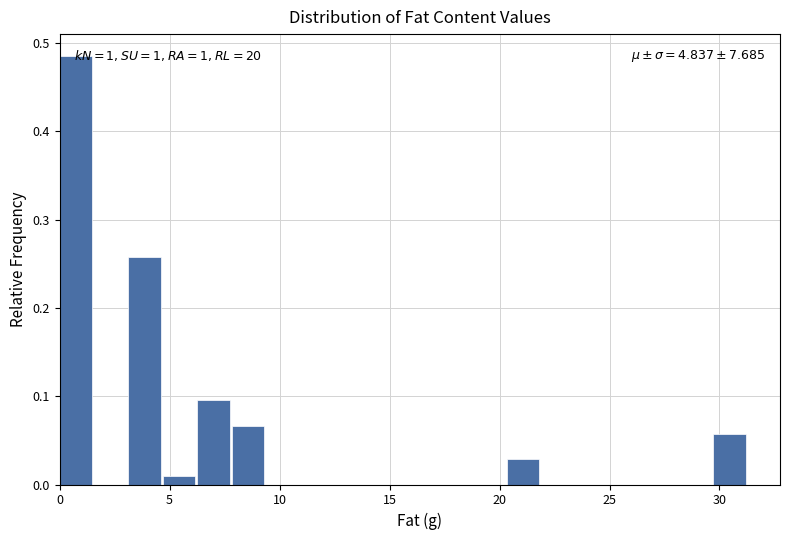

Read against the x-axis, roughly where is the centre of the tallest bar?

0.5